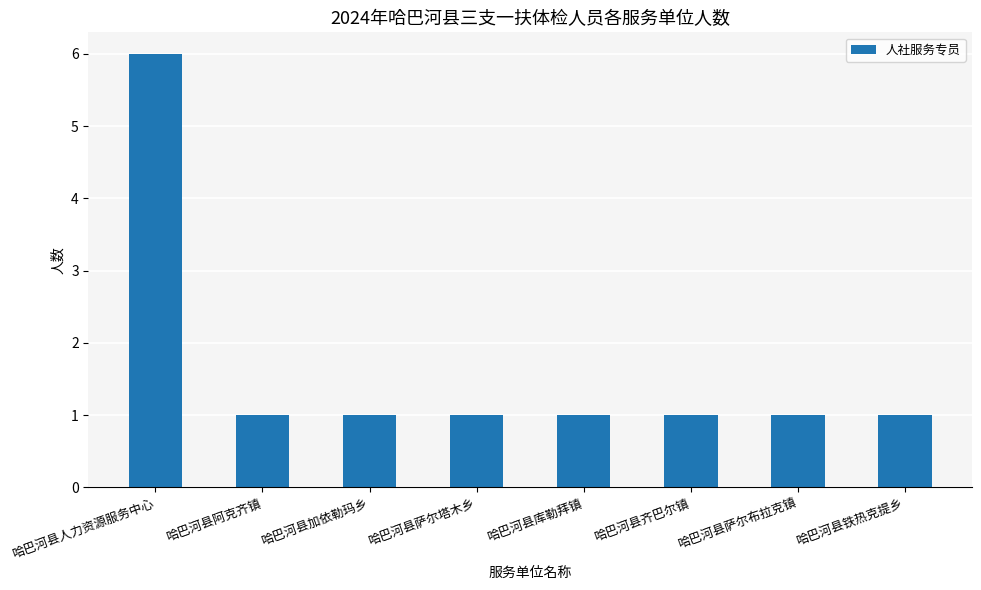

Are the bars grouped side by side (vs. stacked)?

No